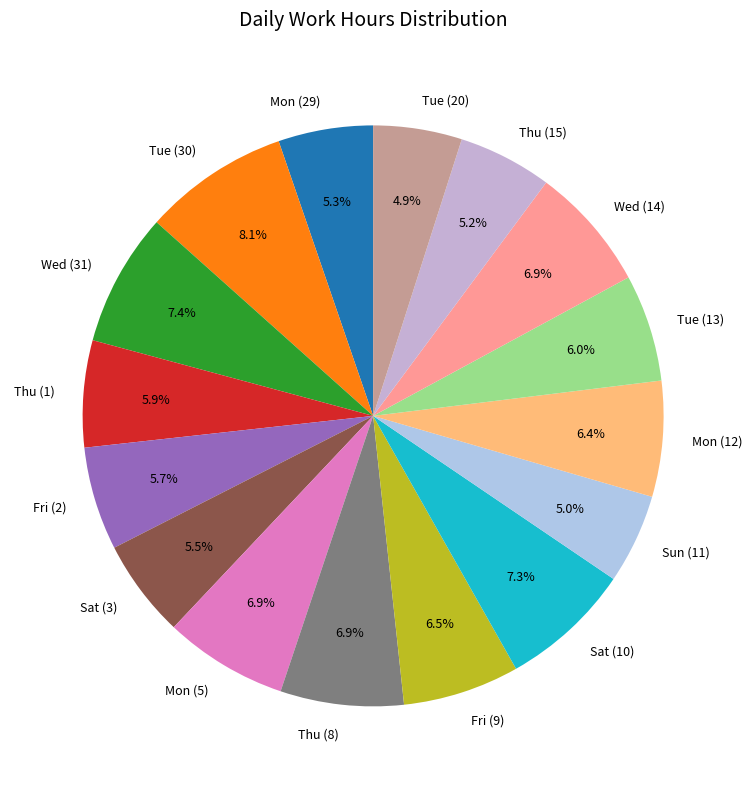

The Tue (13) slice represents 6% of the pie. True or false?

True